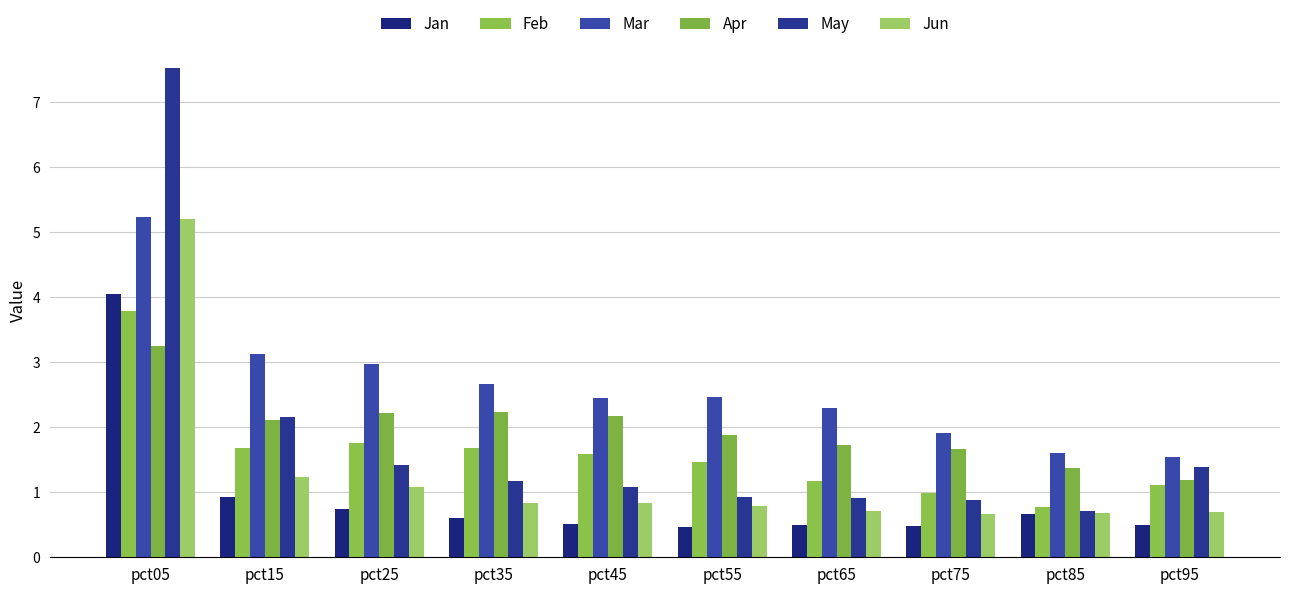

Rank the series at pct85 from highest to lowest value.

Mar, Apr, Feb, May, Jun, Jan